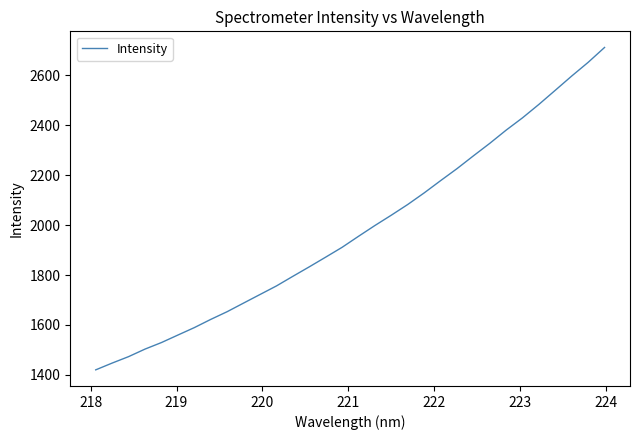

What is the greatest value displayed?

2711.7